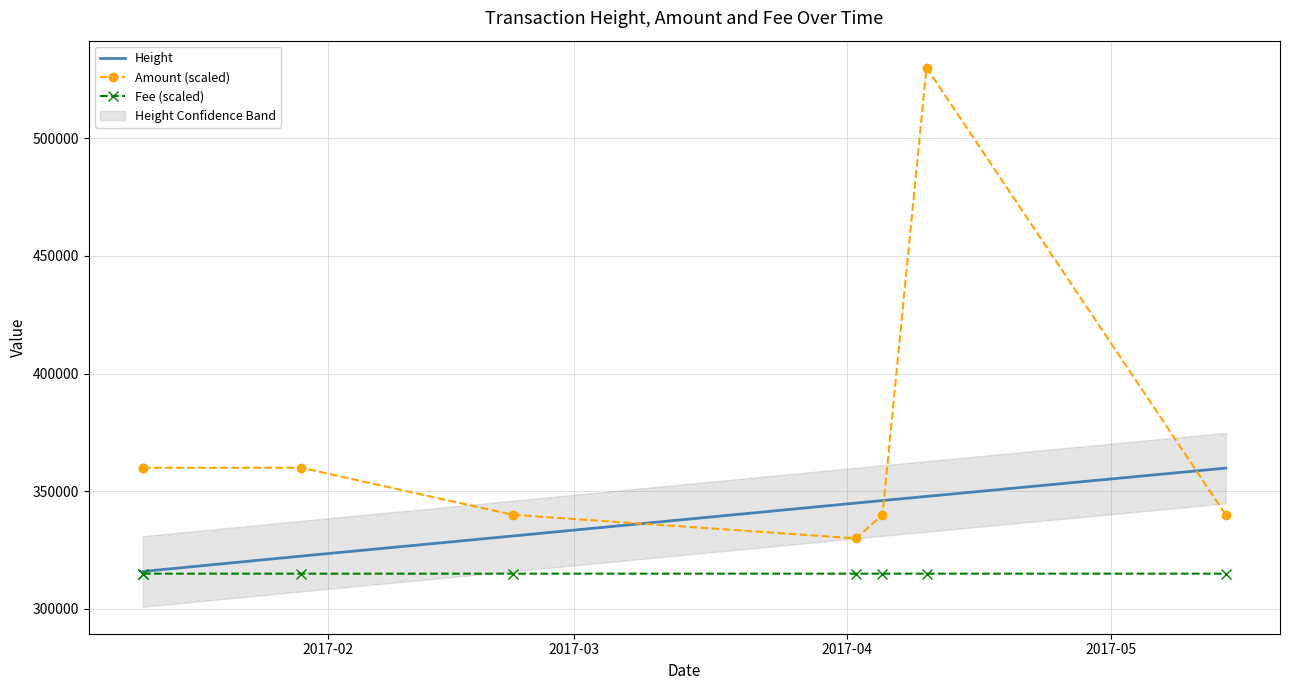

What value does the Fee (scaled) series have at 2017-04?

315000